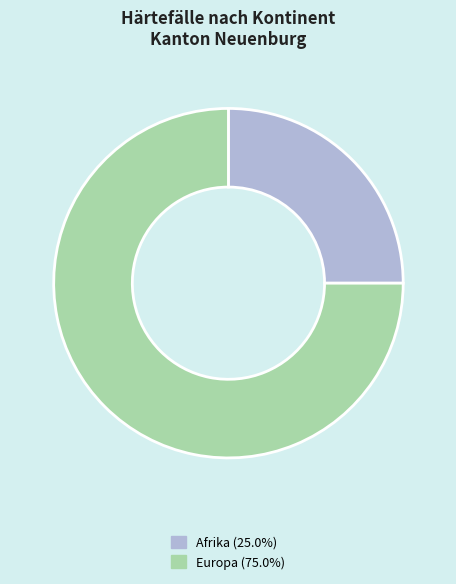

Is there any slice that represents more than half of the pie?

Yes